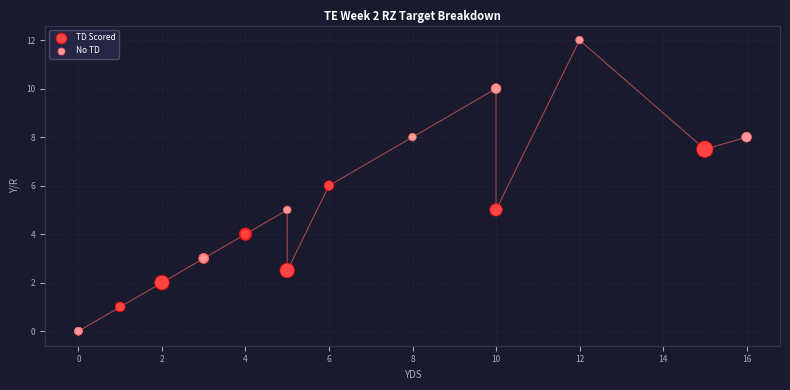

What are all the series names shown in the legend?

TD Scored, No TD